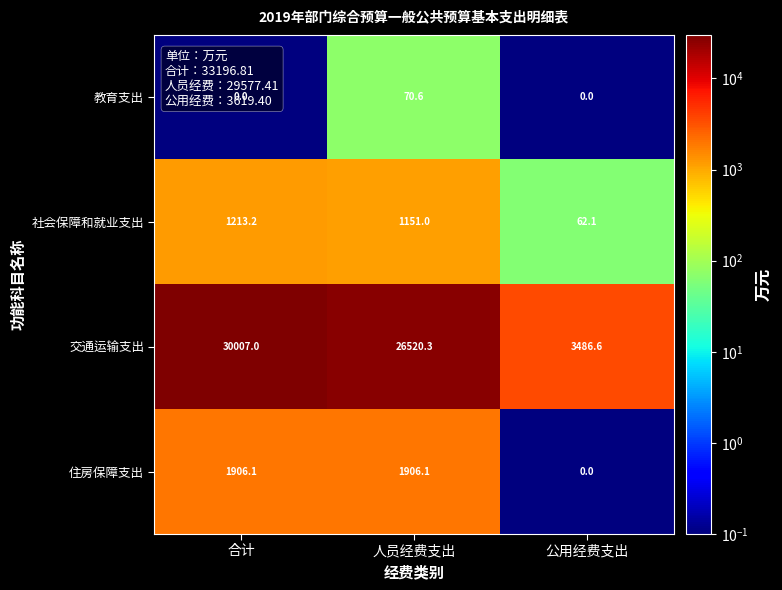

What is the sum of the 住房保障支出 values at 合计 and 人员经费支出?

3812.2